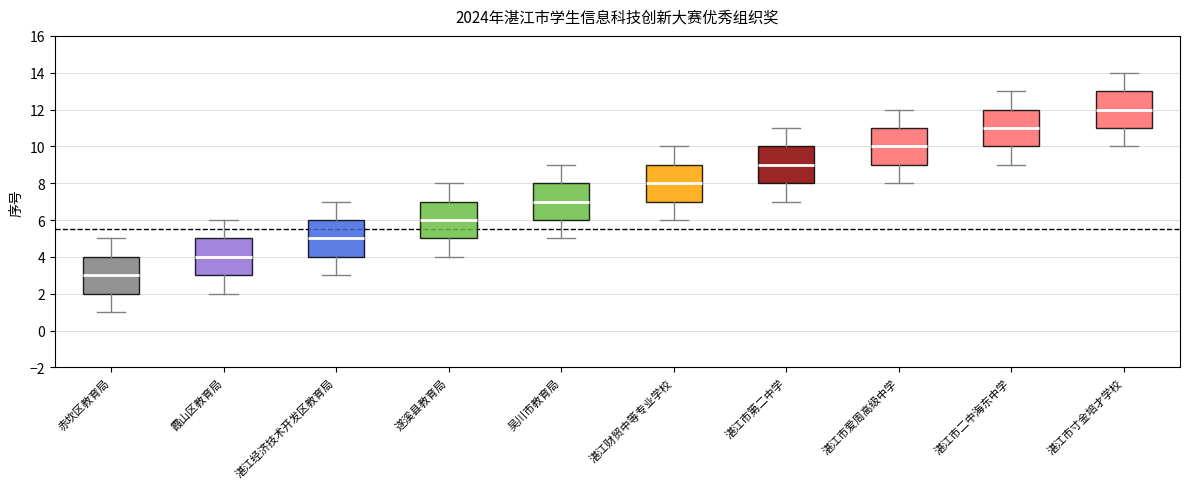

Which box's median line is the highest?

湛江市寸金培才学校